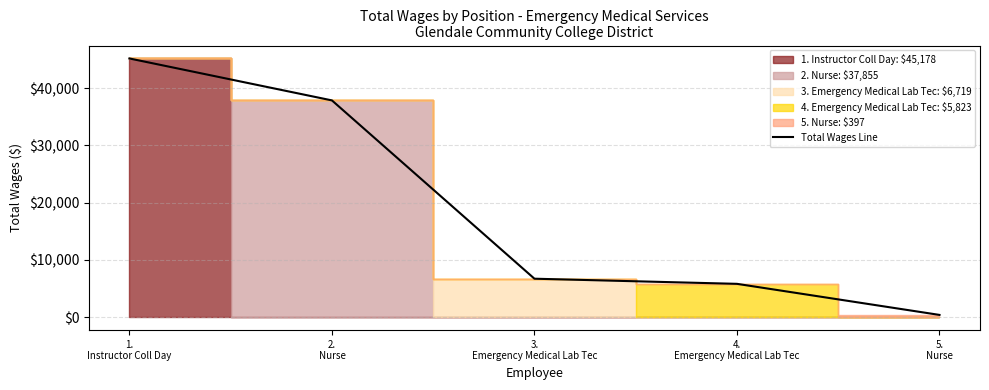

Reading left to right, transcribe all the data shown in this chart.

45178	37855	6719	5823	397